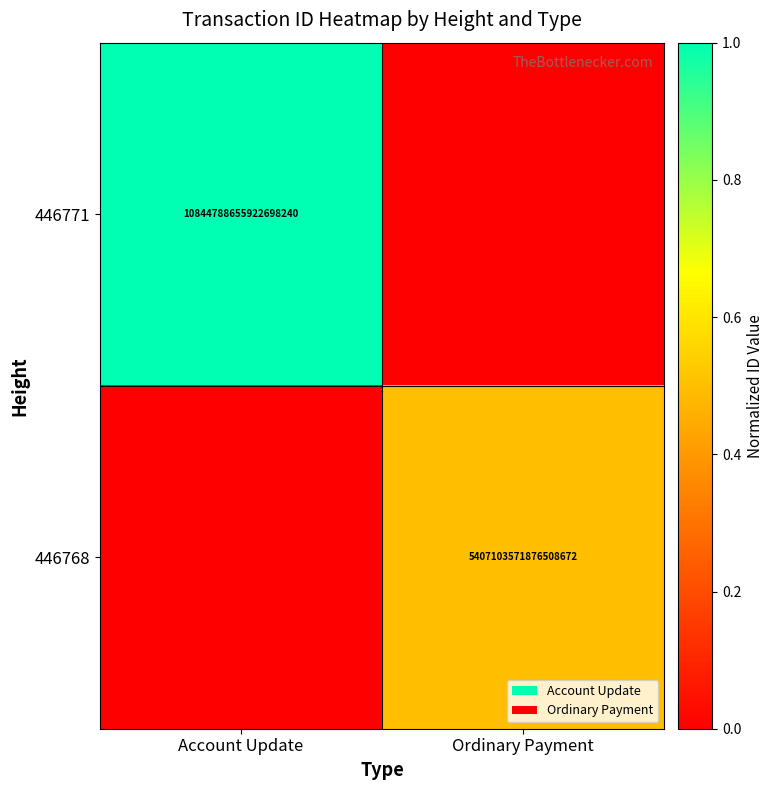

True or false: 446768 has a value of 1730088443786499840 at Ordinary Payment.

False